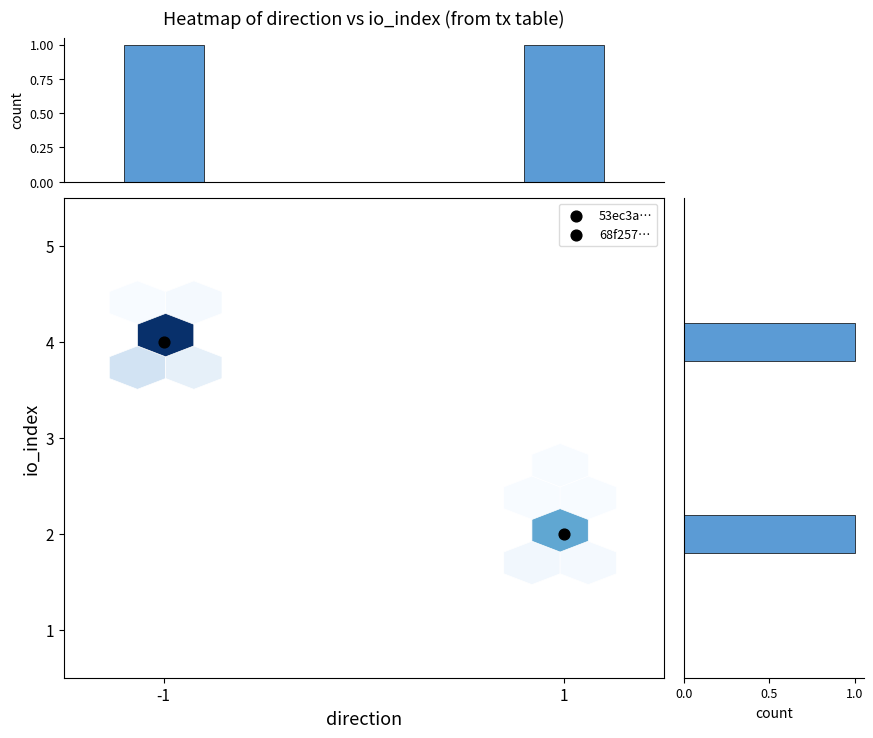

Rank the series by their maximum value, from lowest to highest.

68f257f73c686c5ded93c5b798d1a6514340ae4, 53ec3a7403e555e10e29aee0bd96cd3f26c4cbd